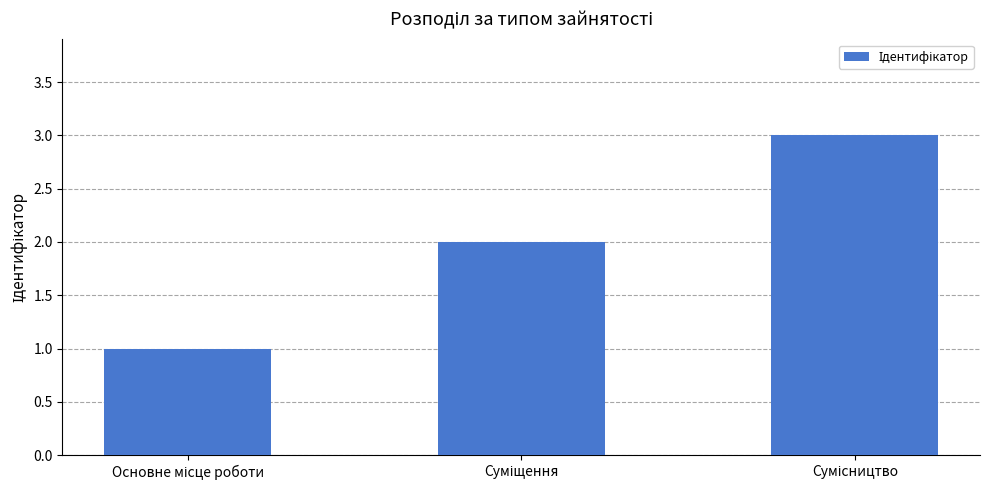

What is the maximum value shown in the chart?

3